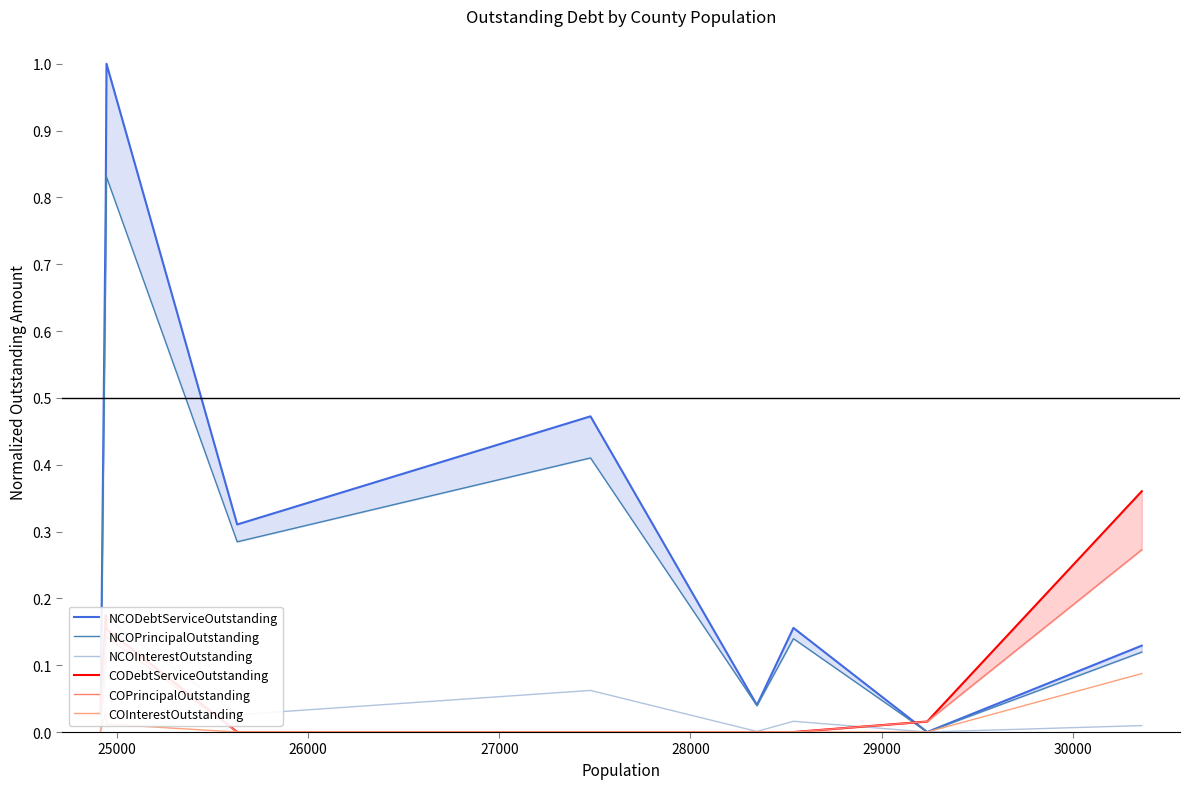

What is the difference between the maximum and second lowest values in the CODebtServiceOutstanding series?

0.4